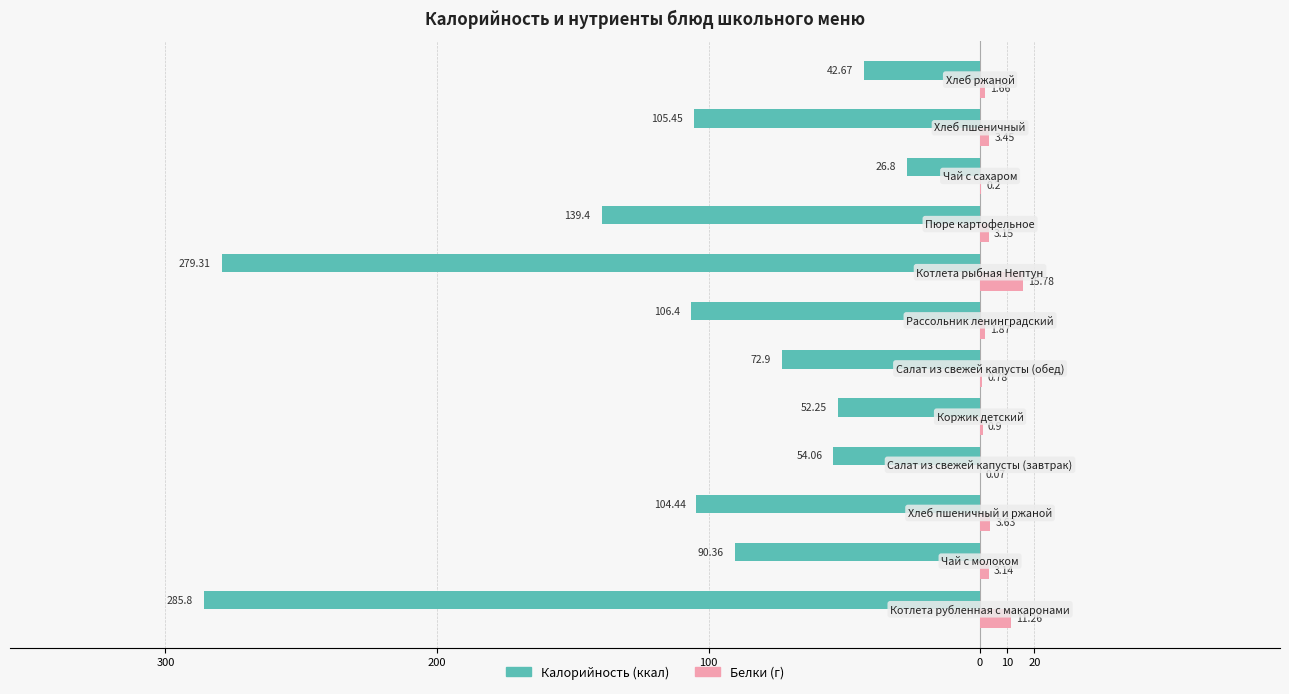

How many bars are there in total?

24